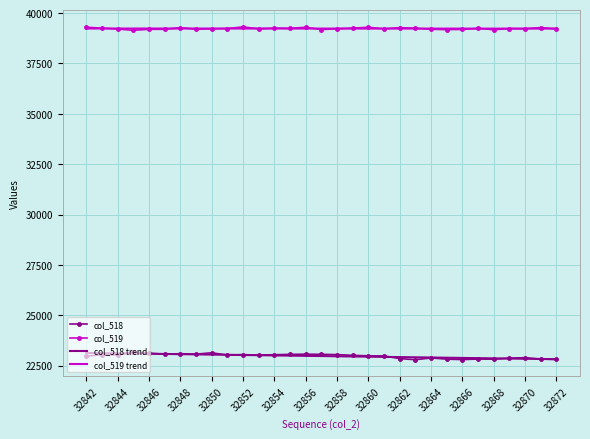

True or false: col_518 and col_519 cross at least once.

False